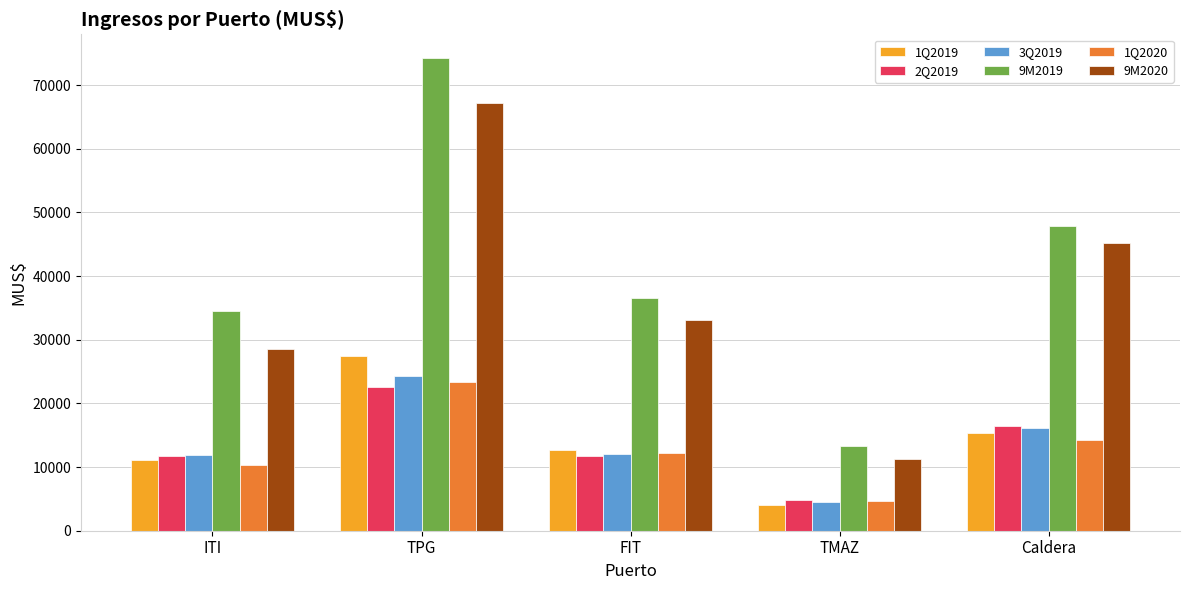

What position from the right is Caldera?

1